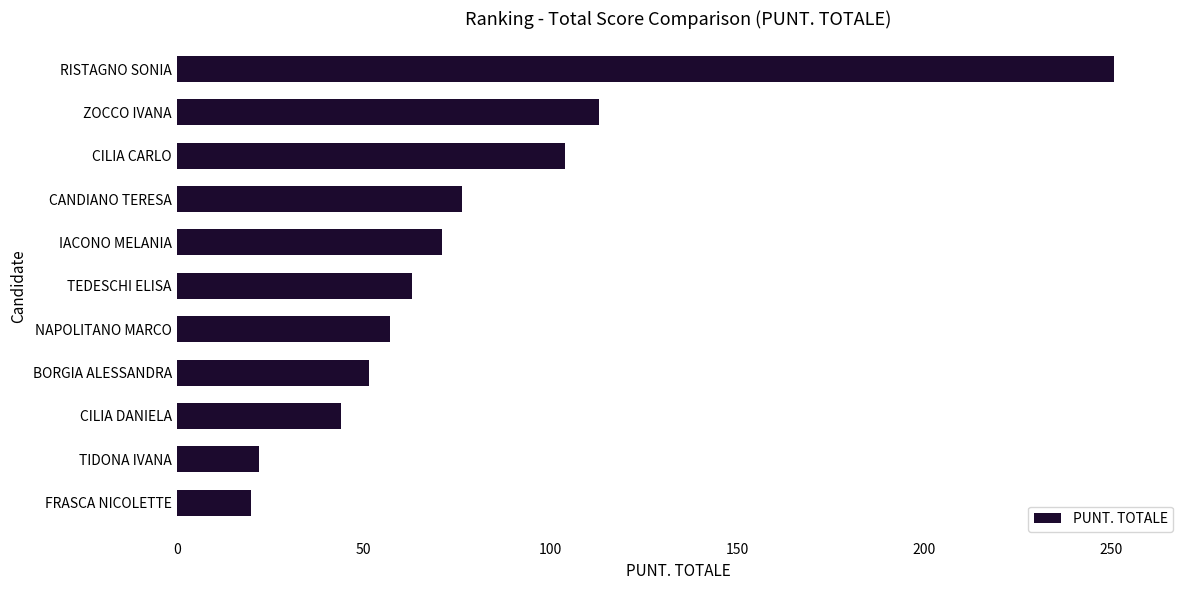

Does the chart contain stacked bars?

No